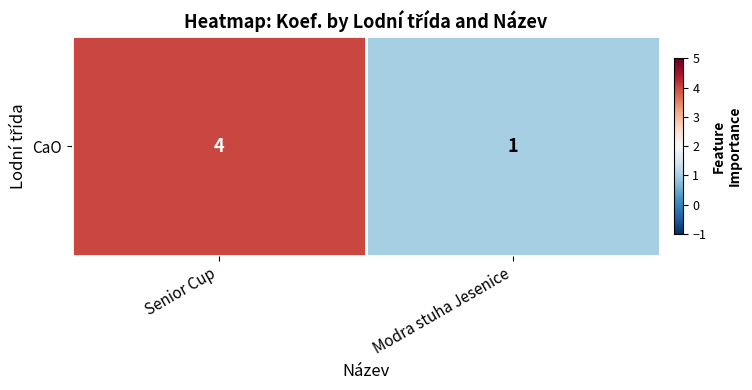

List the labels in order of value, largest first.

Senior Cup, Modra stuha Jesenice